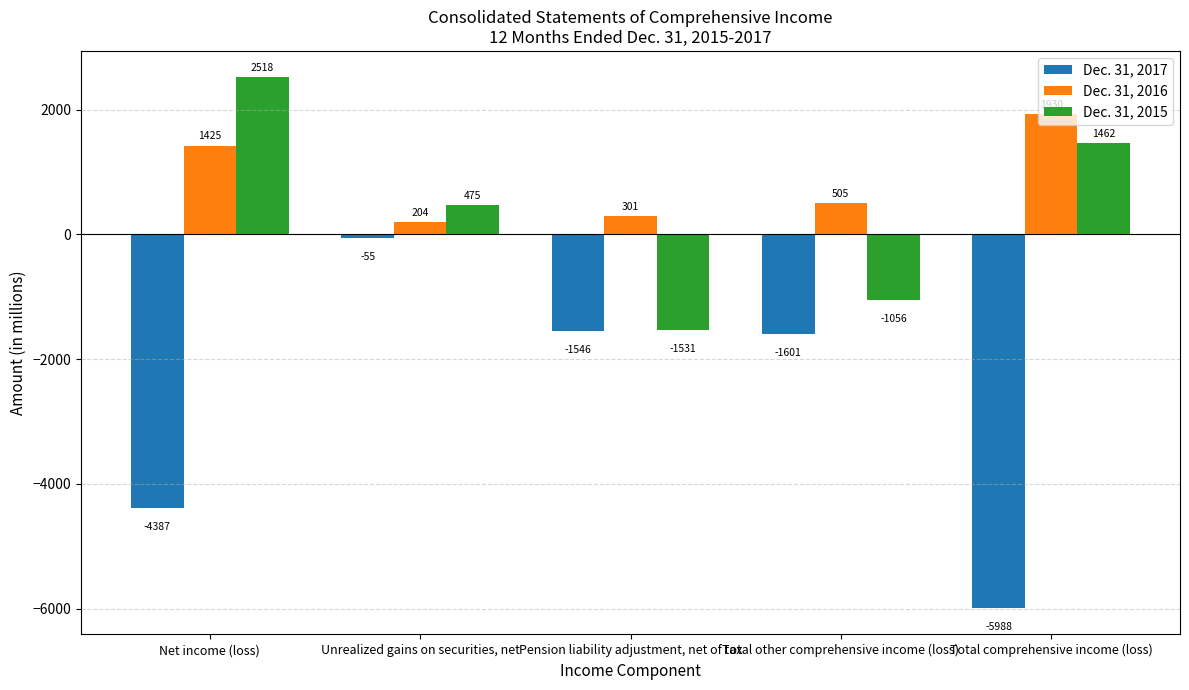

Reading left to right, extract all data points from this chart.

Dec. 31, 2017: Net income (loss)=-4387	Unrealized gains on securities, net=-55	Pension liability adjustment, net of tax=-1546	Total other comprehensive income (loss)=-1601	Total comprehensive income (loss)=-5988
Dec. 31, 2016: Net income (loss)=1425	Unrealized gains on securities, net=204	Pension liability adjustment, net of tax=301	Total other comprehensive income (loss)=505	Total comprehensive income (loss)=1930
Dec. 31, 2015: Net income (loss)=2518	Unrealized gains on securities, net=475	Pension liability adjustment, net of tax=-1531	Total other comprehensive income (loss)=-1056	Total comprehensive income (loss)=1462